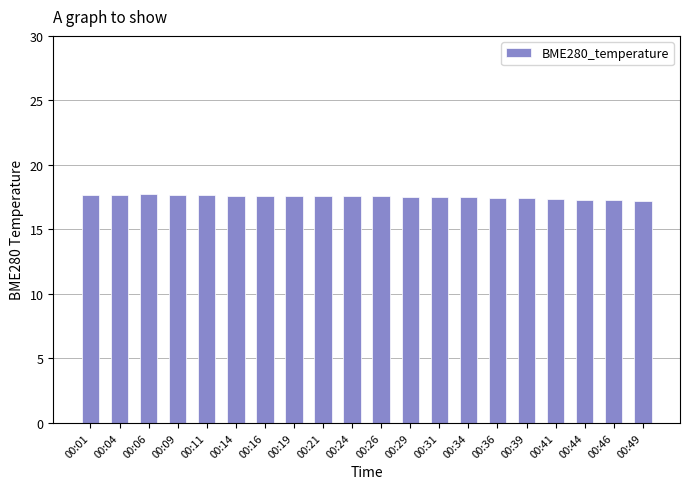

Is it true that the value at 00:09 is 17.7?

True